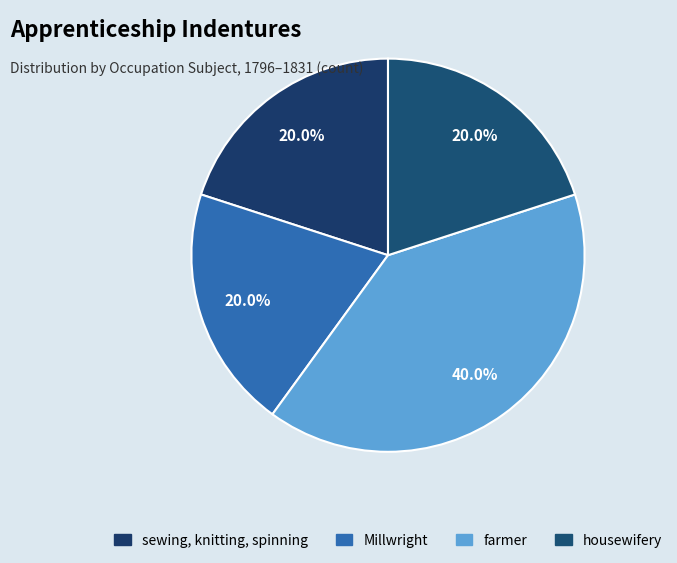

How many segments does this pie chart have?

4